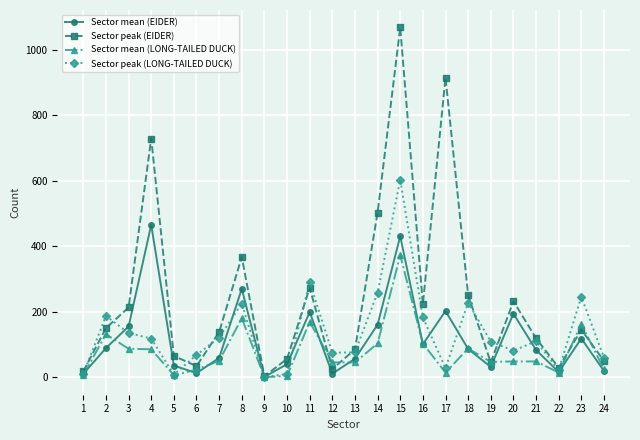

Which series ends up on top after the final intersection of Sector peak (EIDER) and Sector peak (LONG-TAILED DUCK)?

Sector peak (LONG-TAILED DUCK)